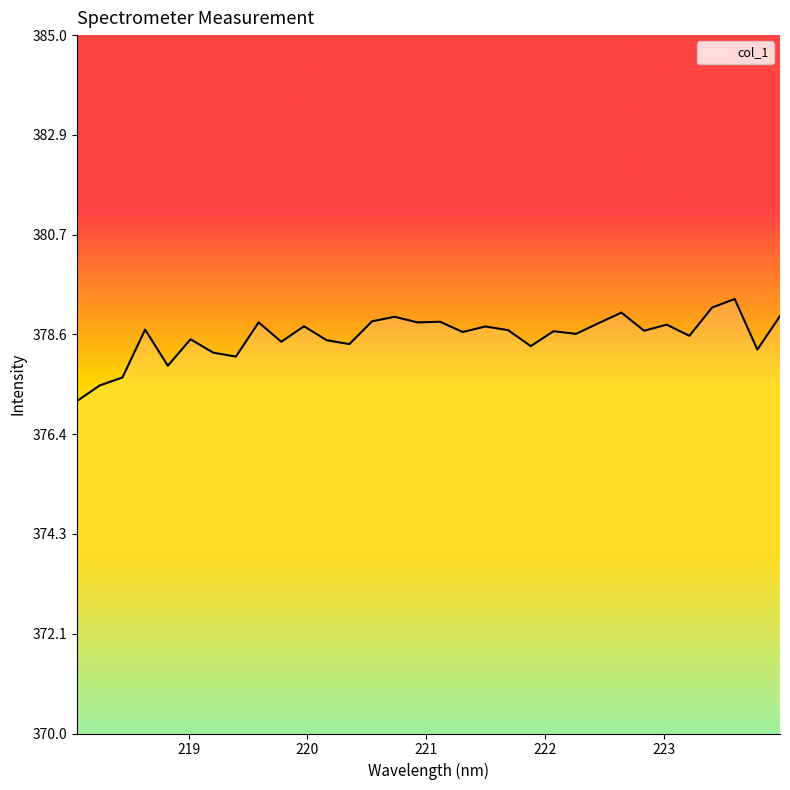

How many categories are shown in the chart?

32